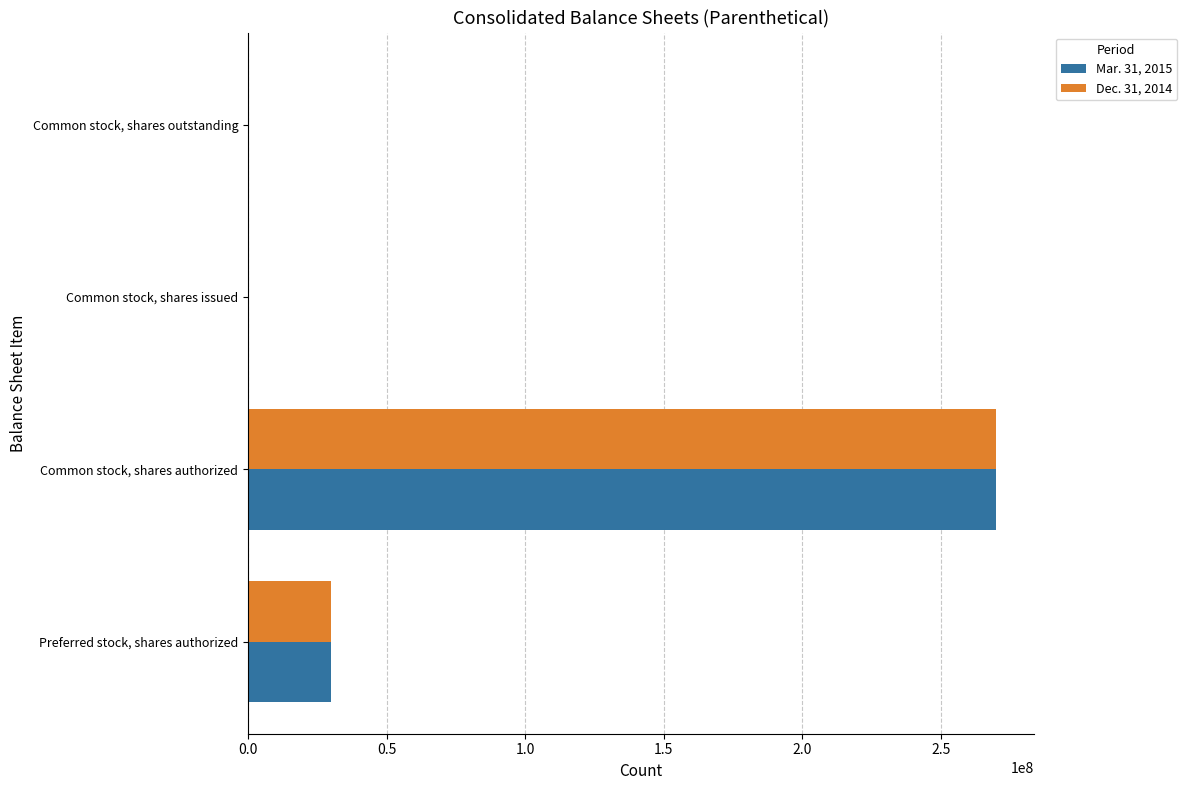

Is the value of Mar. 31, 2015 at Preferred stock, shares authorized greater than the value of Dec. 31, 2014 at Common stock, shares outstanding?

Yes